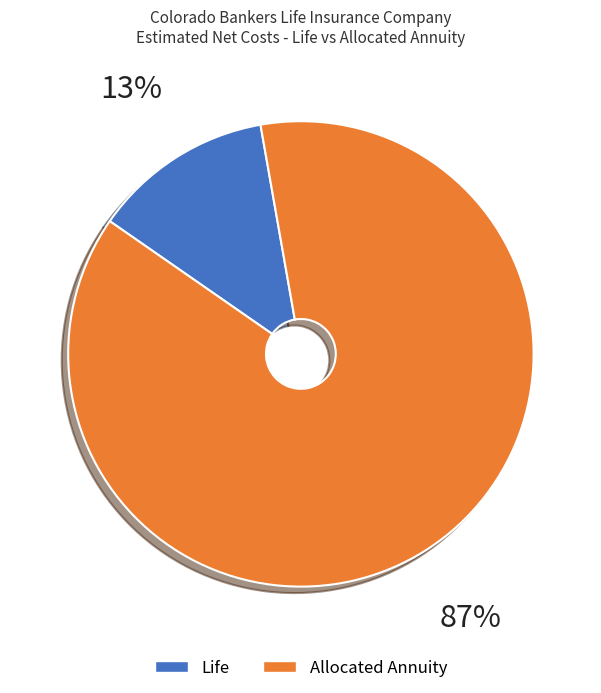

Is there a majority slice in this chart?

Yes